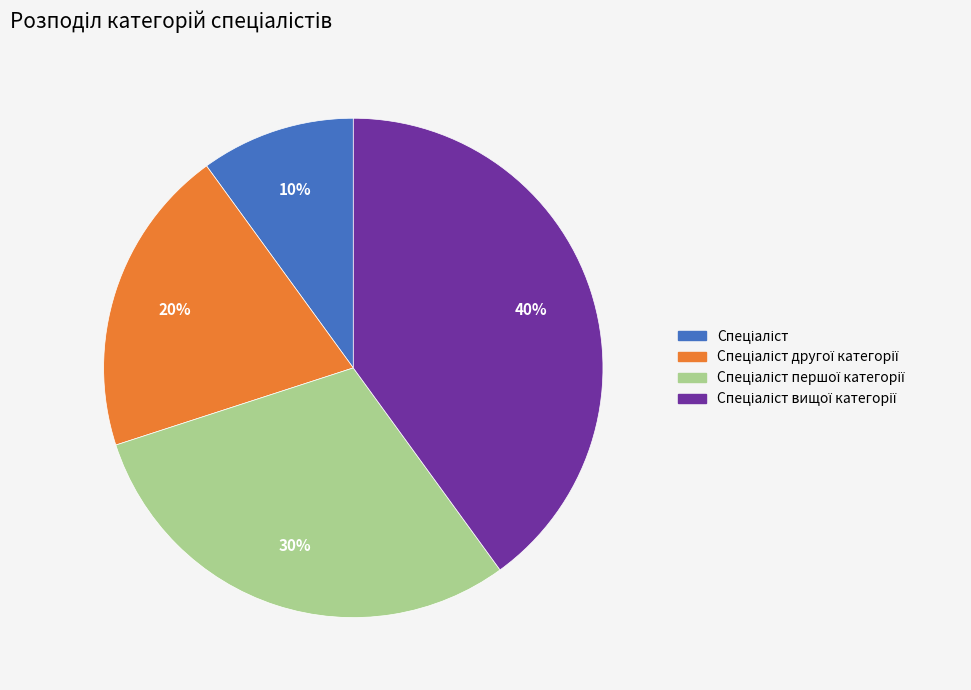

To the nearest percent, what is the difference between the largest and smallest slice percentages?

30%